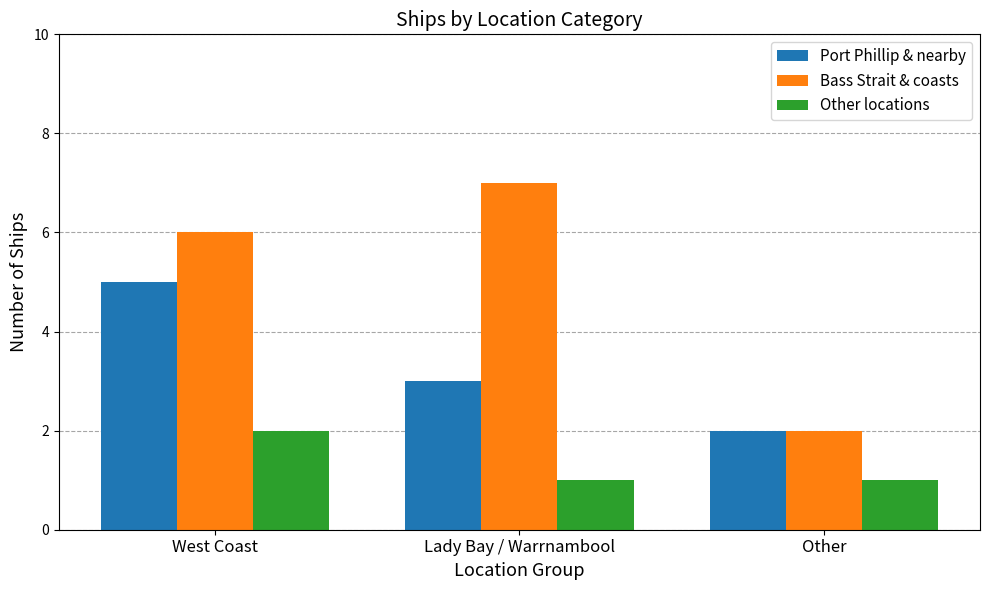

What is the difference between the highest and lowest values at West Coast?

4